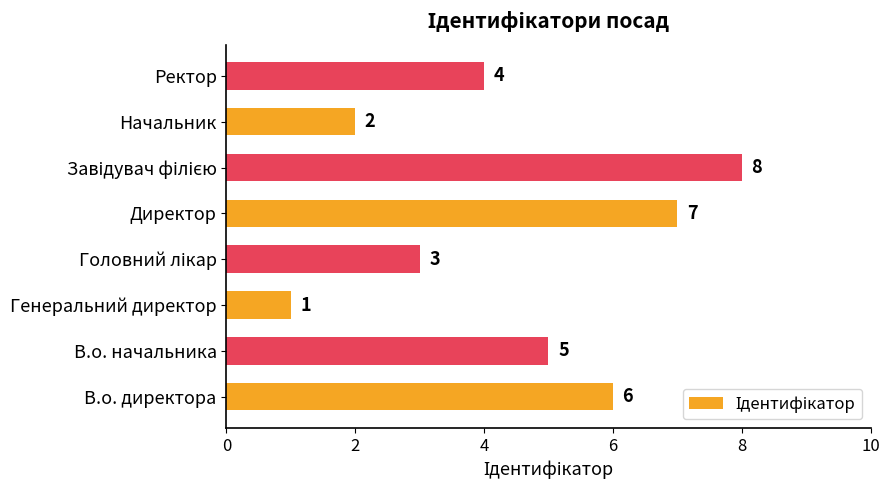

How many categories are shown in the chart?

8